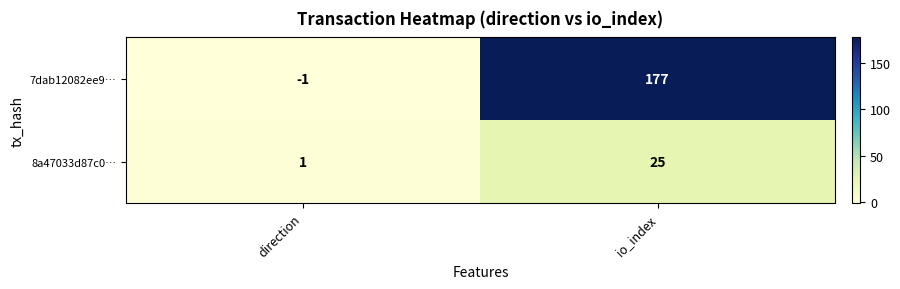

Where is 8a47033d87c0… nearest to the value 13?

direction